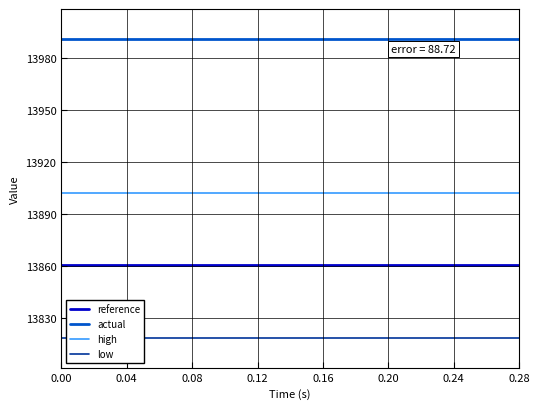

What is the maximum value for reference?

13860.4